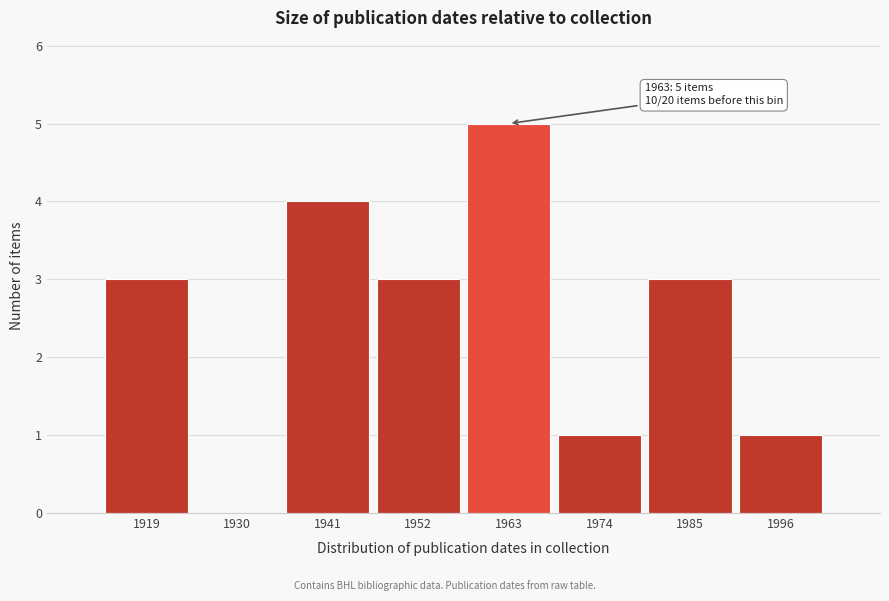

Reading right to left, what are all the values shown in this chart?

1996=1	1985=3	1974=1	1963=5	1952=3	1941=4	1930=0	1919=3